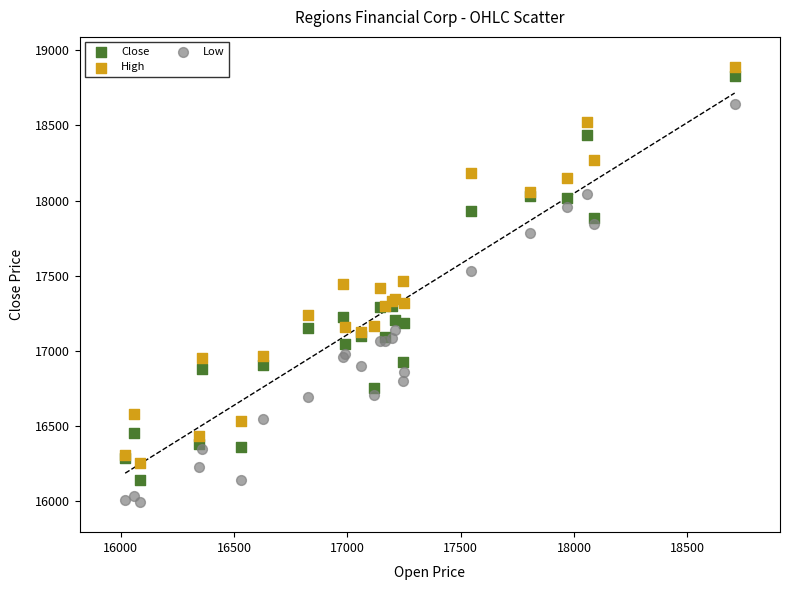

In the High series, what Y value is closest to 17573?

17463